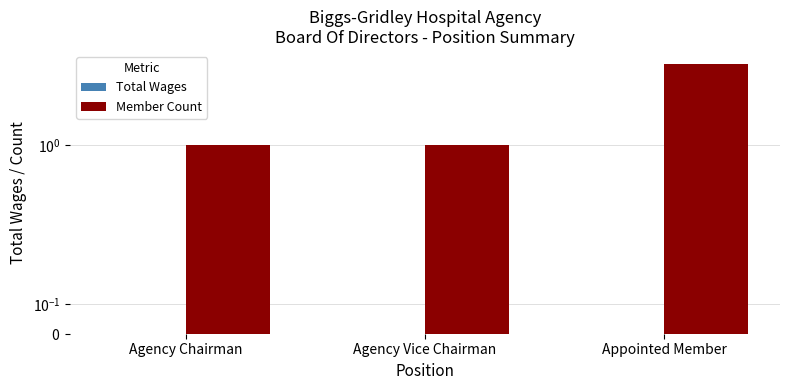

What is the value of the Member Count bar at the 3rd from the left?

4